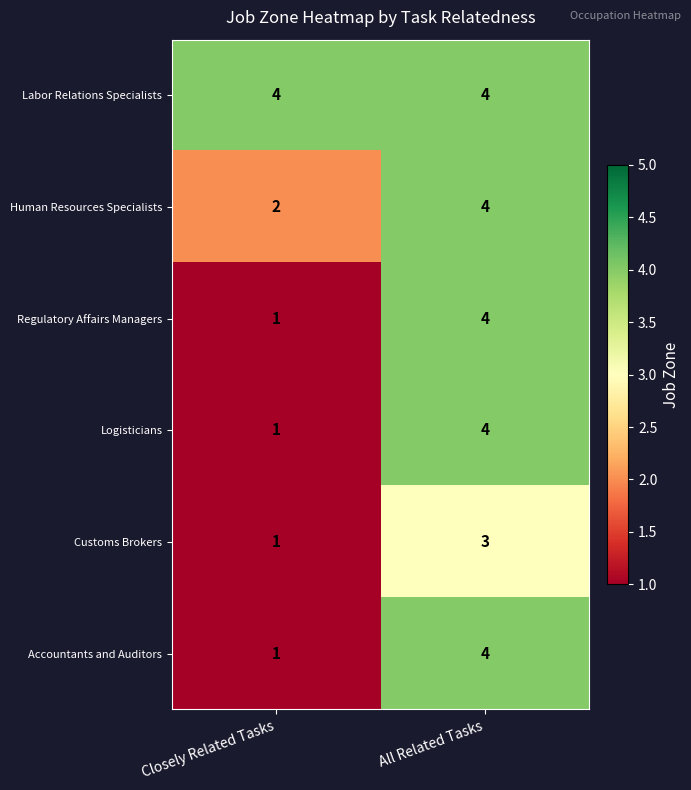

Read the Labor Relations Specialists value at Closely Related Tasks.

4